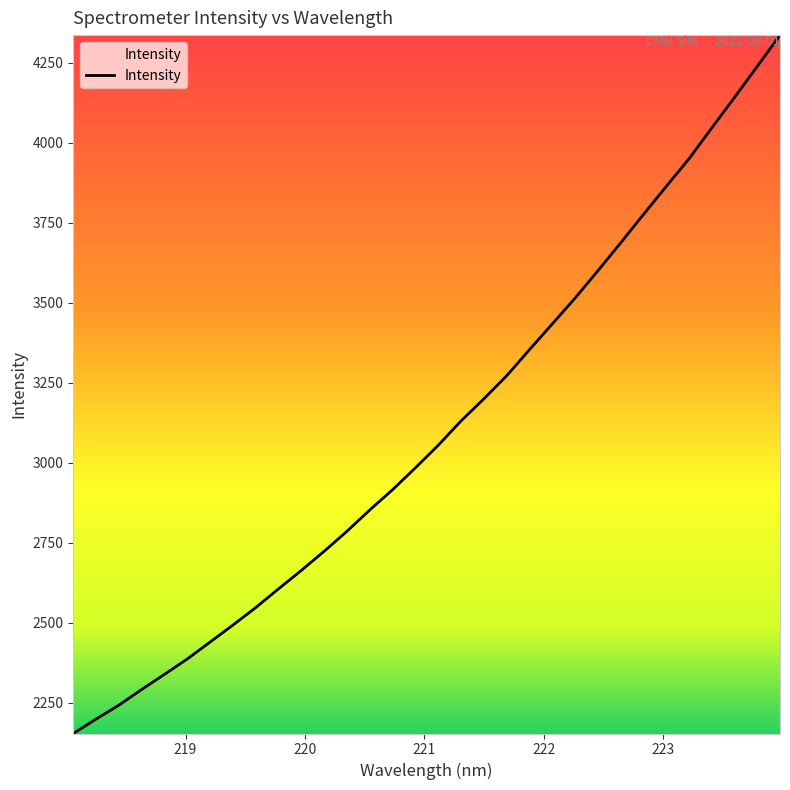

What is the difference between the maximum and minimum values?

2181.8